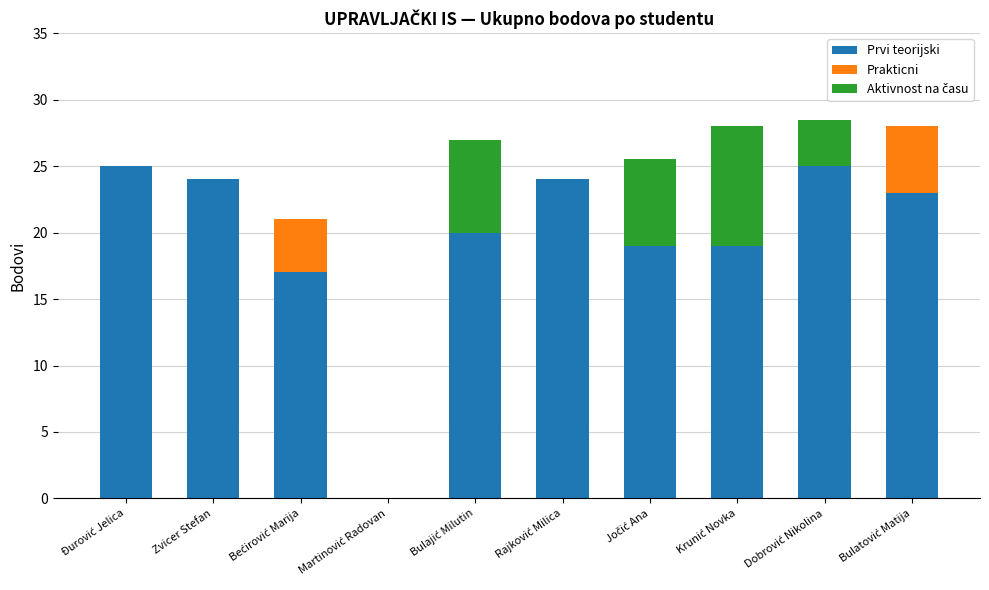

What is the maximum value for Prvi teorijski?

25.0